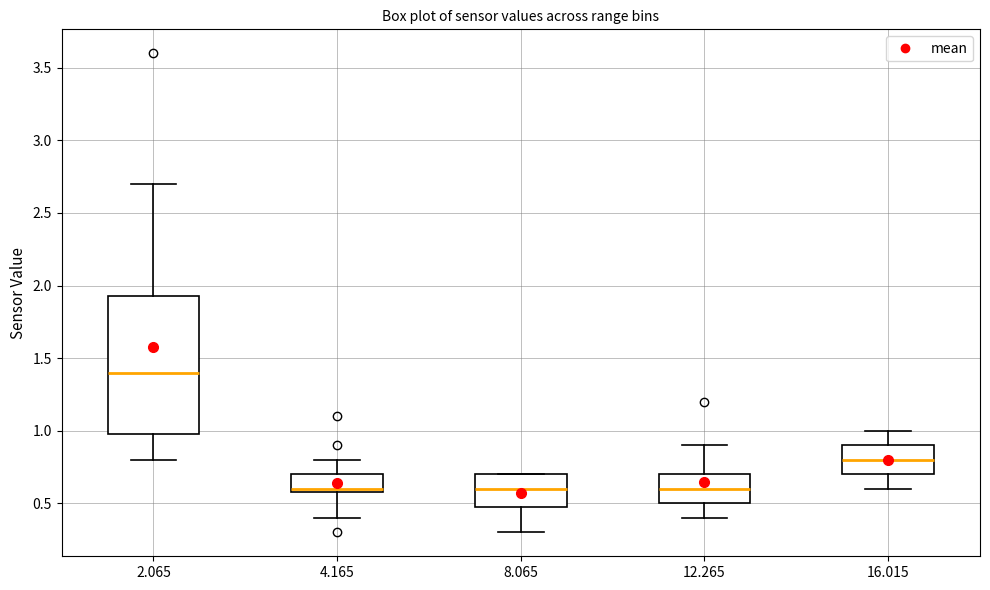

Where is the lower edge of the box at x = 2.065 on the y-axis? The values are not printed on the chart, so give them approximately, as read against the axis.

1.00